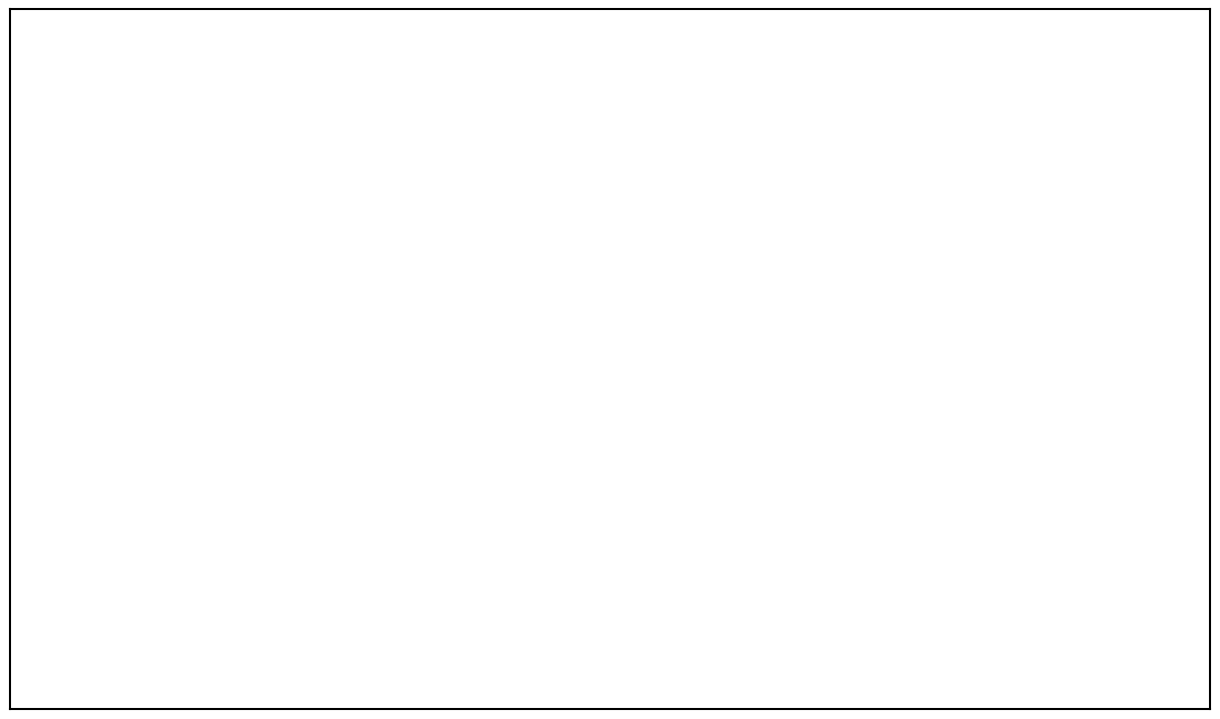

Is Rang 1 ( 50.3 % ) the majority of the pie?

Yes